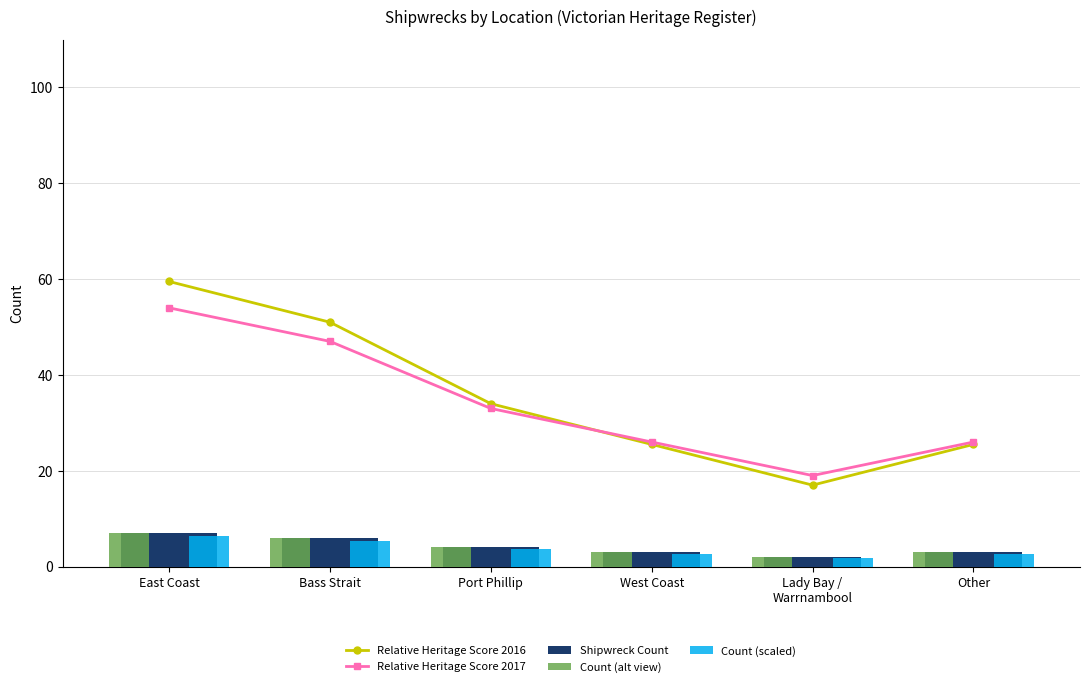

List the labels in order of Shipwreck Count value, largest first.

East Coast, Bass Strait, Port Phillip, West Coast, Other, Lady Bay /
Warrnambool